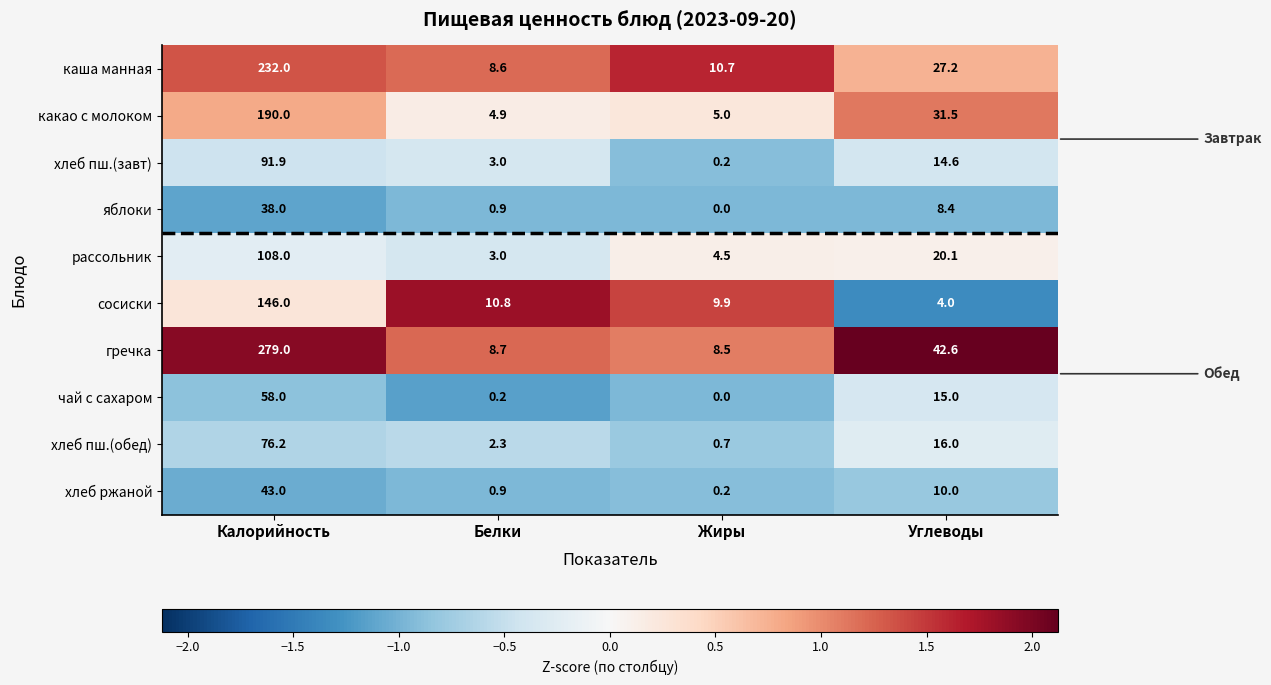

How many series are shown in this chart?

10